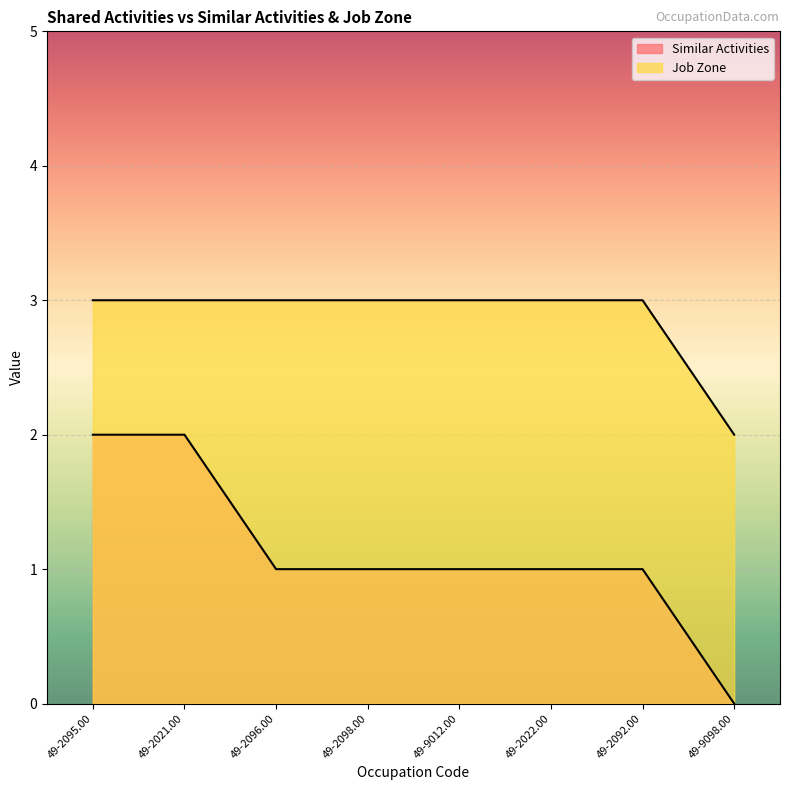

How many values in Similar Activities are above zero?

7